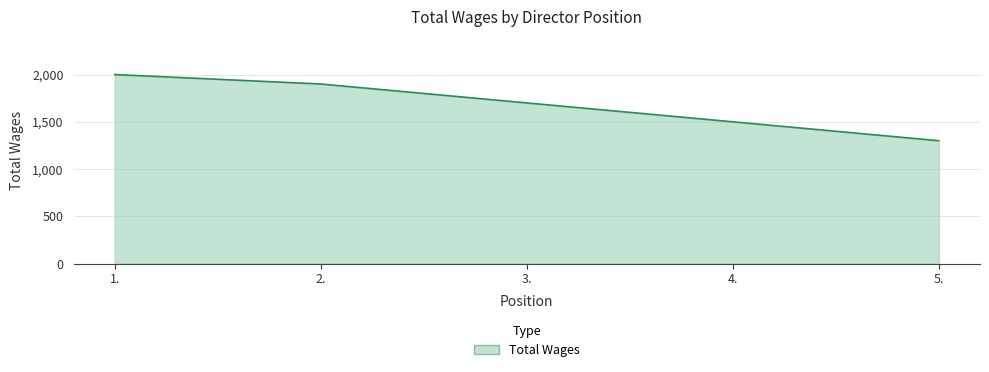

Reading left to right, what are all the values shown in this chart?

1.=2000	2.=1900	3.=1700	4.=1500	5.=1300